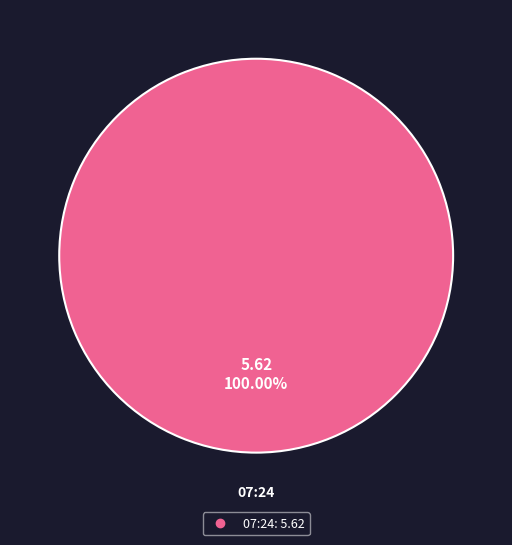

Is there any slice that represents more than half of the pie?

Yes